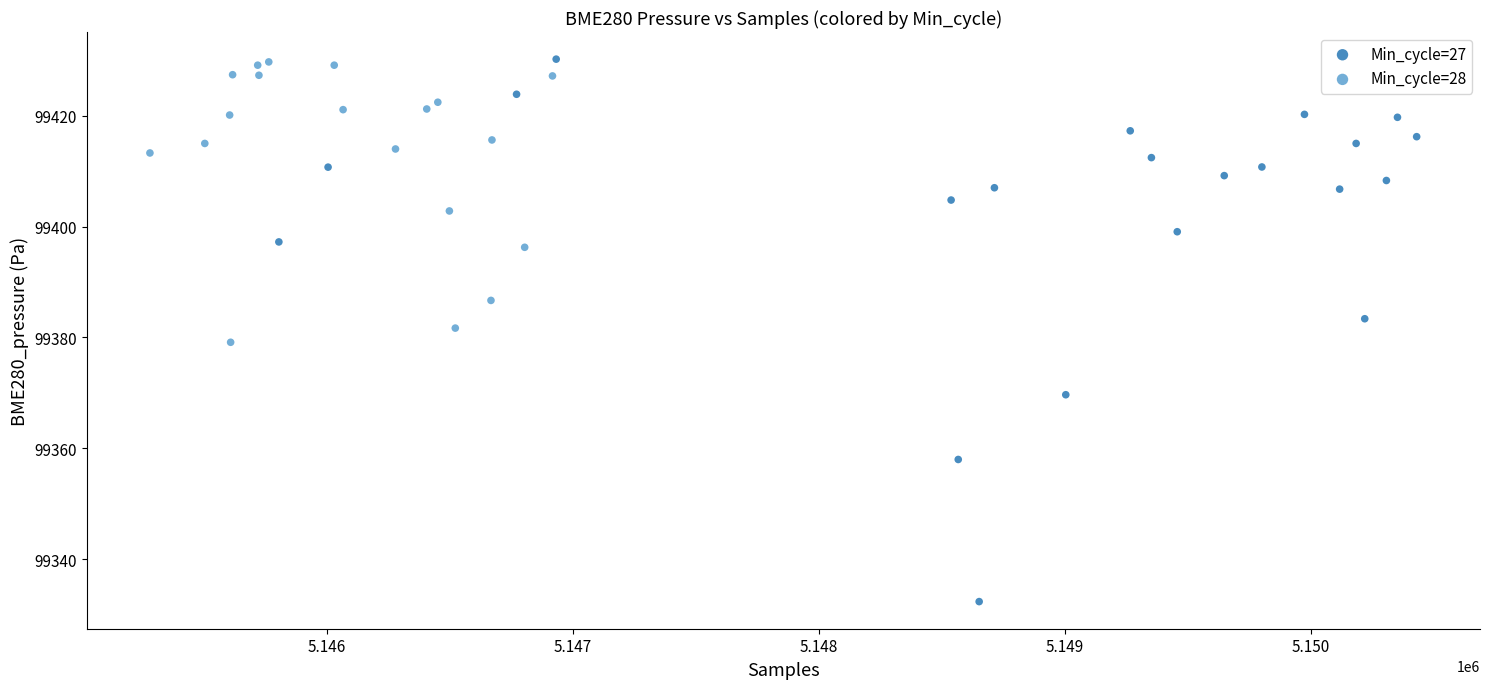

Which series has the widest spread of Y values?

Min_cycle=27